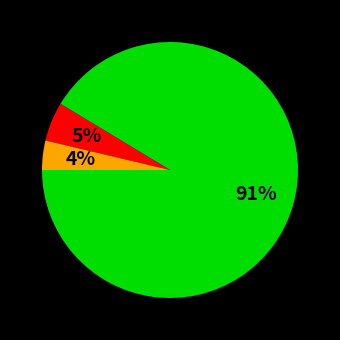

To the nearest percent, what is the average slice percentage?

33%